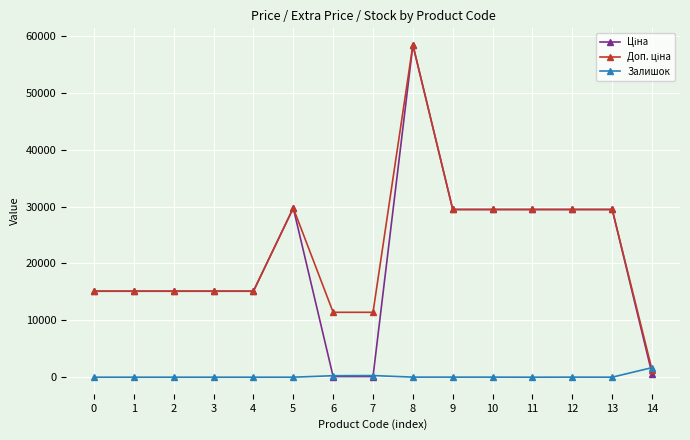

What is the maximum value shown in the chart?

58426.5